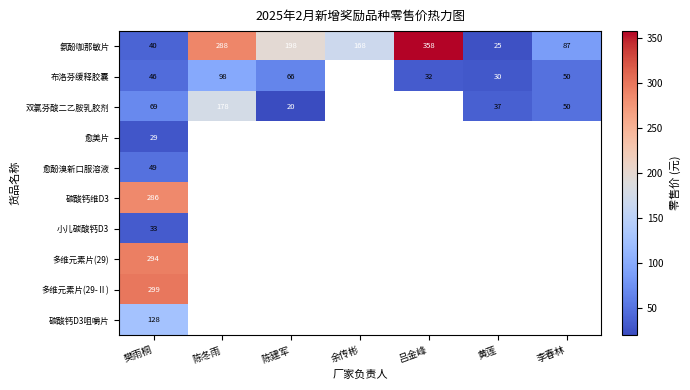

The value of 双氯芬酸二乙胺乳胶剂 at 李春林 is 28.4. True or false?

False